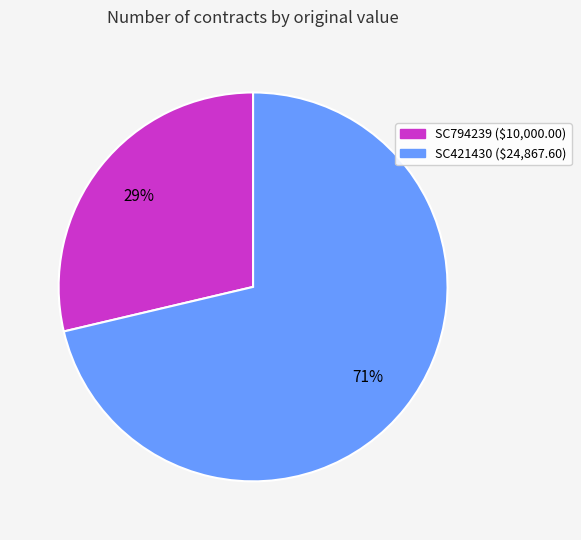

Rank the categories by value from lowest to highest.

SC794239, SC421430